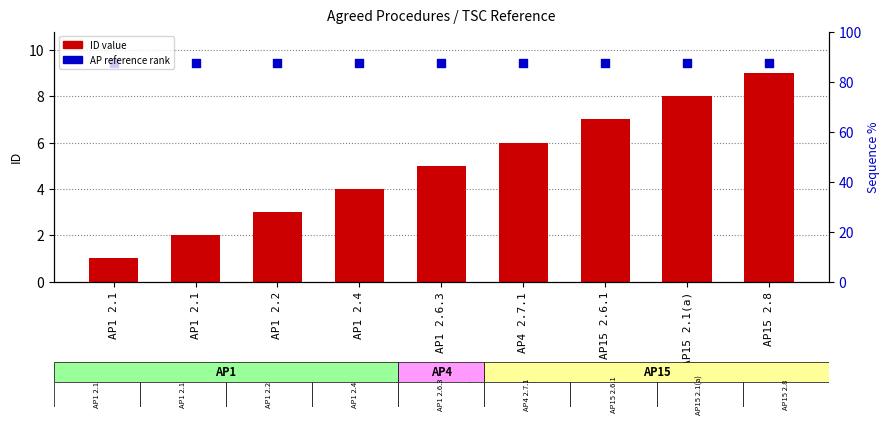

What is the total value across all series at AP15 2.8?

18.5